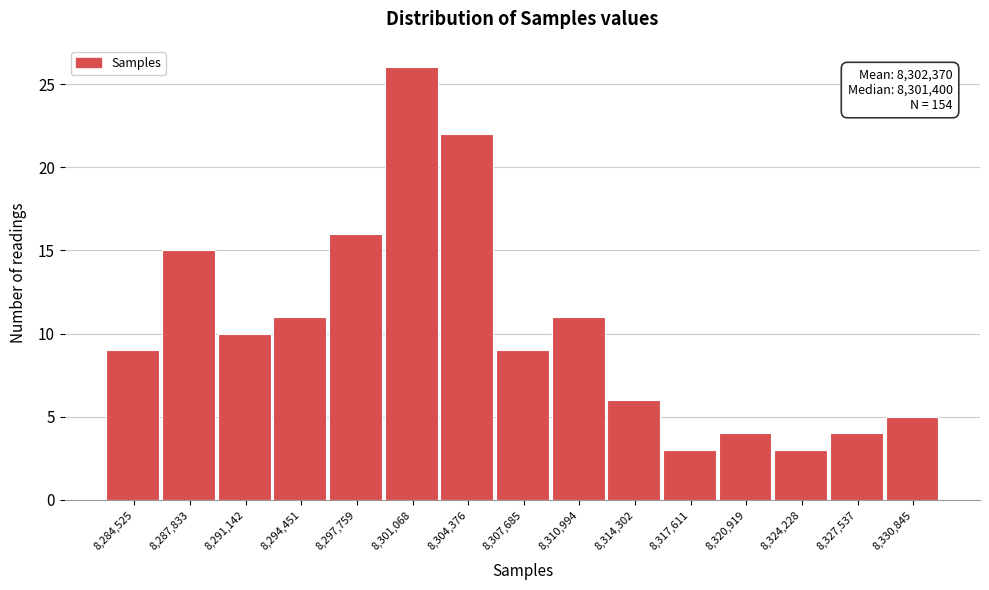

Over which range of the x-axis is the bar tallest?

8299500 to 8302500